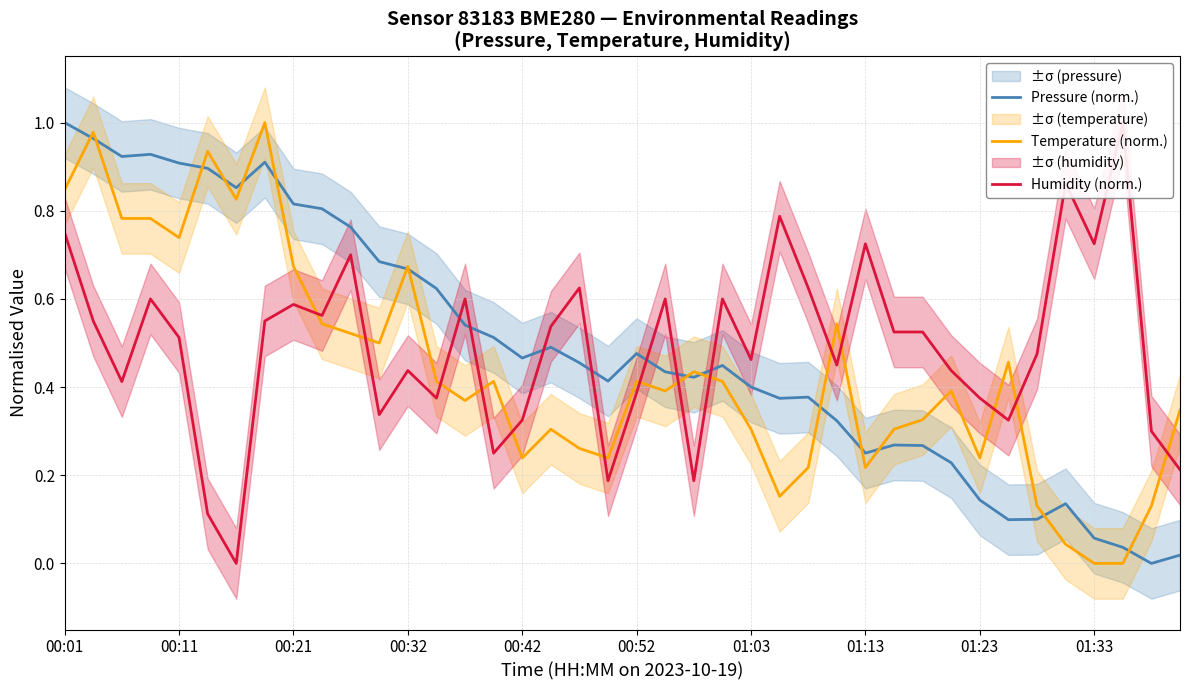

True or false: Temperature (norm.) has more than 0 interior local peaks.

True